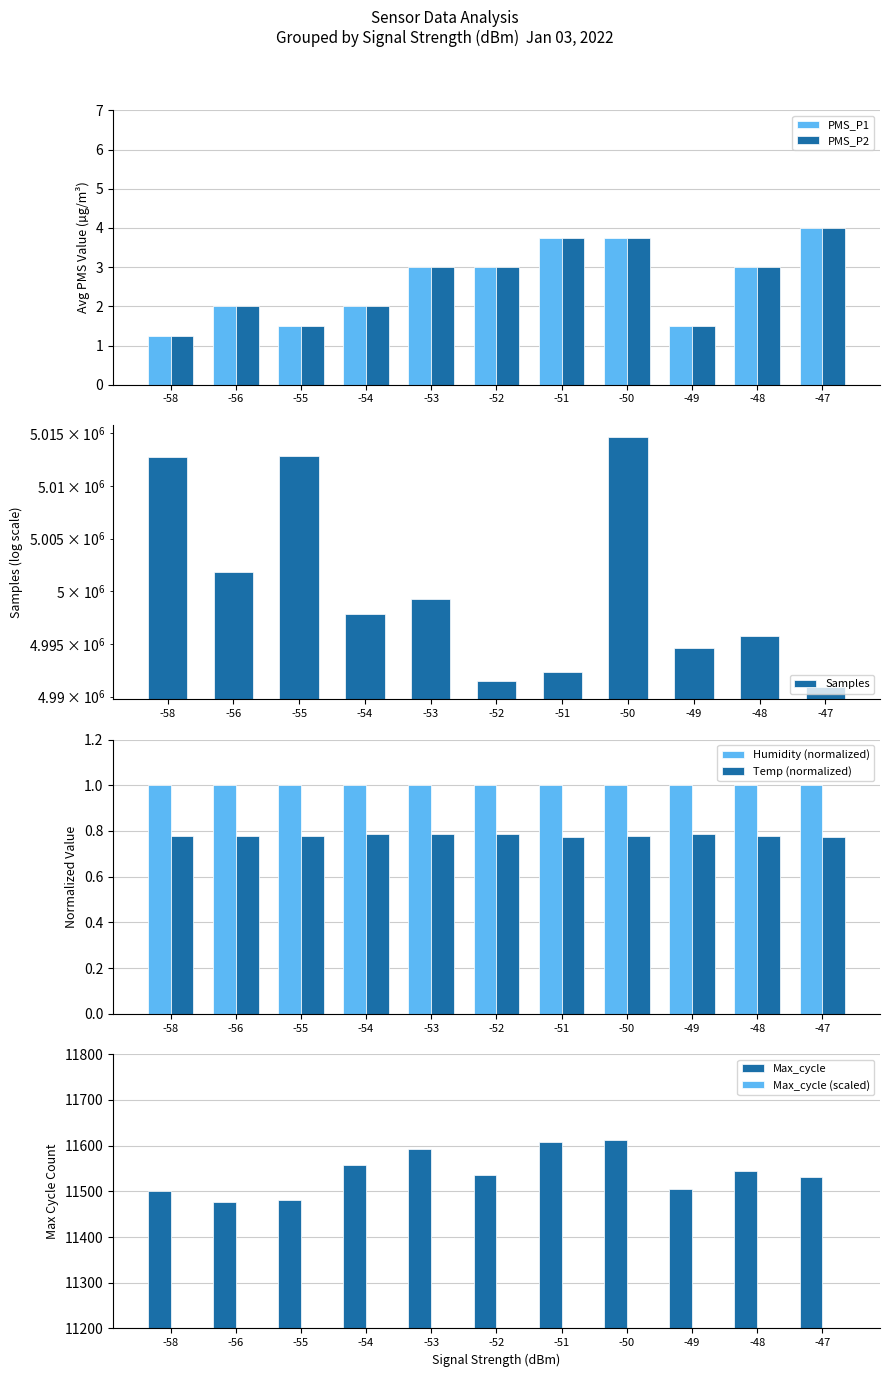

What is the maximum value for PMS_P2?

4.0